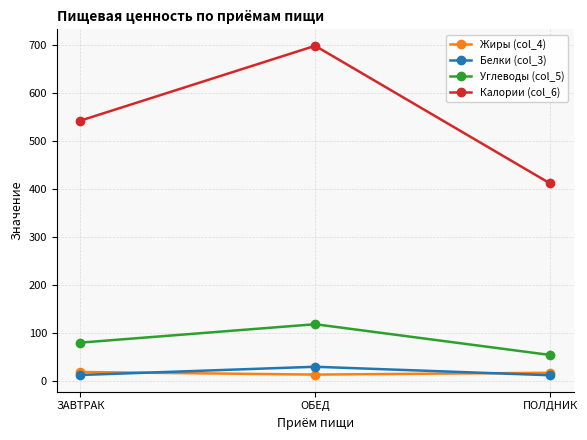

What are all the series names shown in the legend?

Жиры (col_4), Белки (col_3), Углеводы (col_5), Калории (col_6)